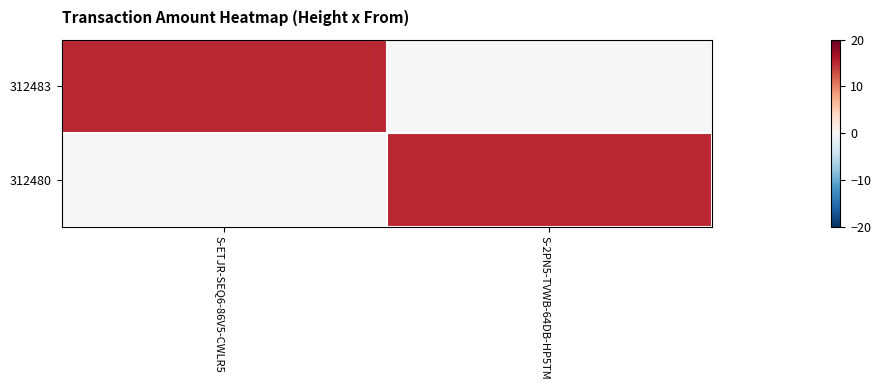

Which series has the largest total across all categories?

312483